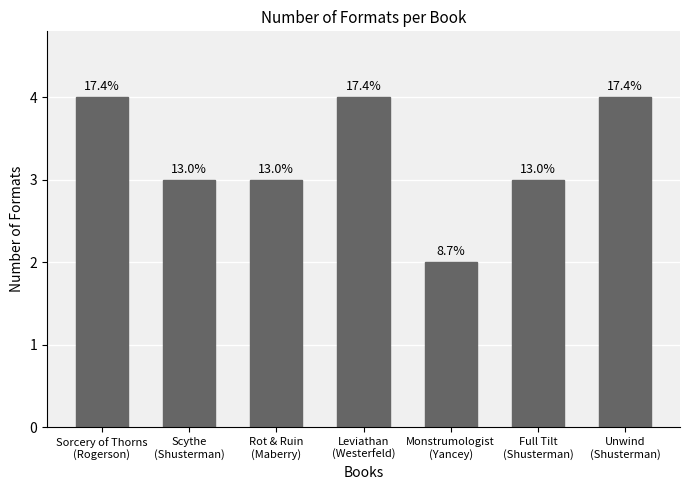

List the labels in order of value, smallest first.

Monstrumologist
(Yancey), Scythe
(Shusterman), Rot & Ruin
(Maberry), Full Tilt
(Shusterman), Sorcery of Thorns
(Rogerson), Leviathan
(Westerfeld), Unwind
(Shusterman)